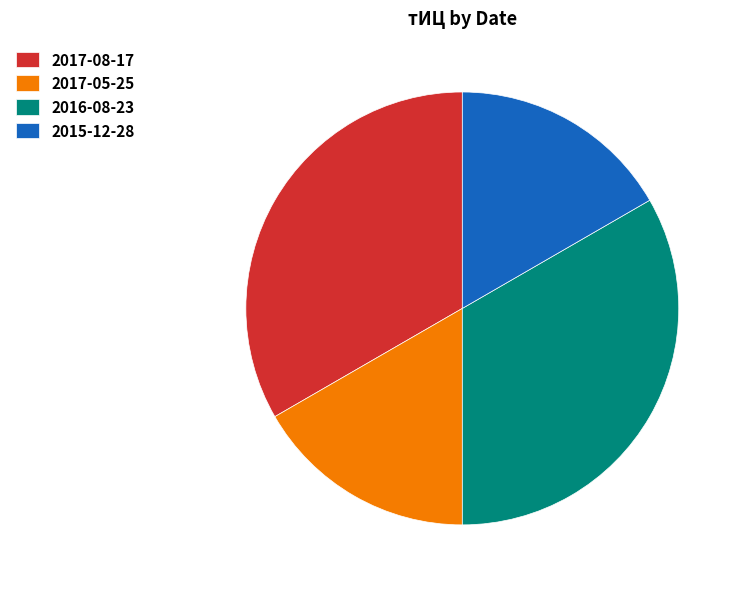

Between 2017-05-25 and 2016-08-23, which is larger?

2016-08-23